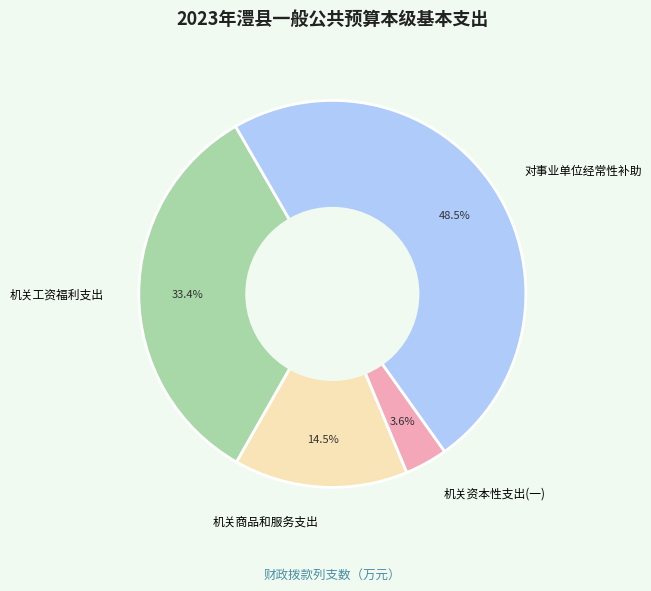

What percentage is NOT represented by 对事业单位经常性补助?

51.5%